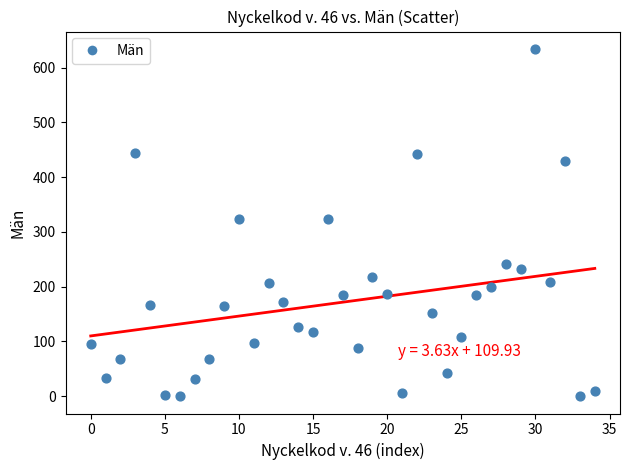

What is the range of Y values (max minus min)?

634